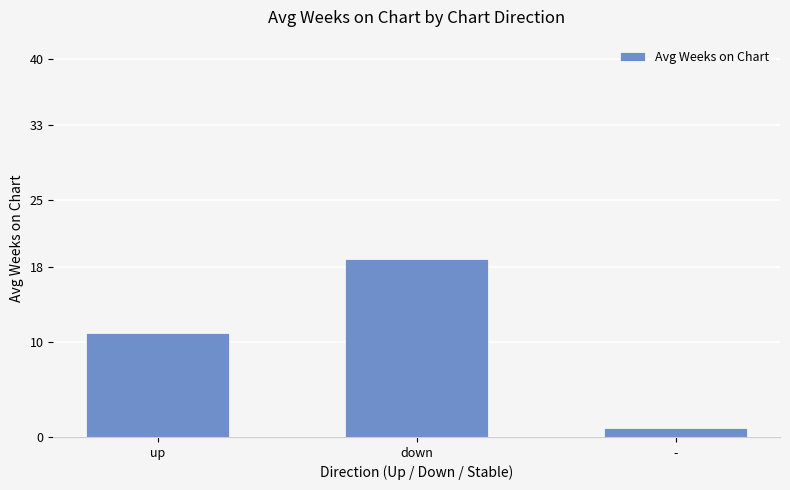

List the labels in order of value, largest first.

down, up, -